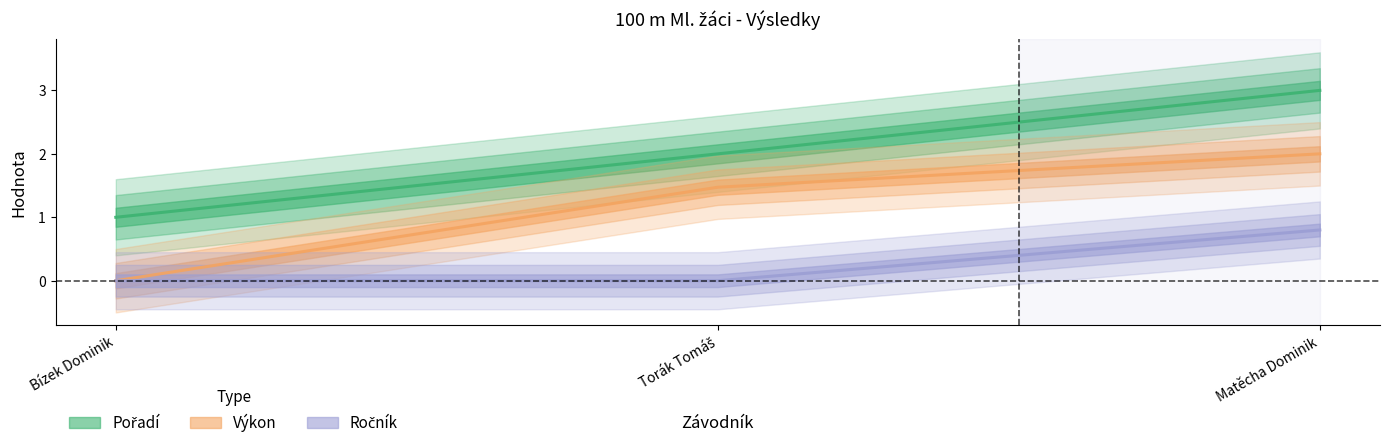

The value of Ročník at Bízek Dominik is 0.0. True or false?

True